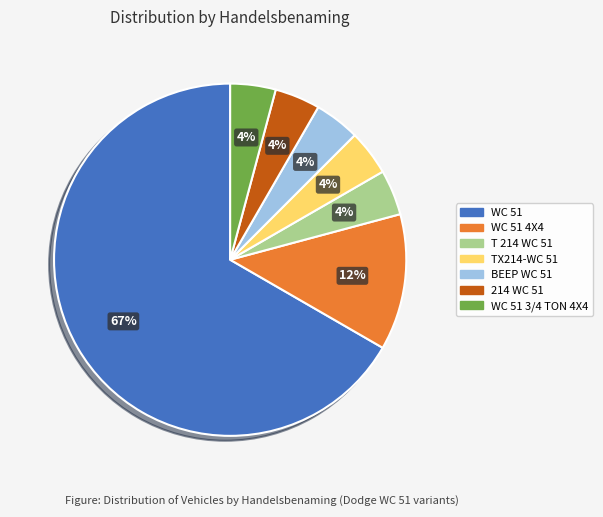

To the nearest percent, what is the average slice percentage?

14%